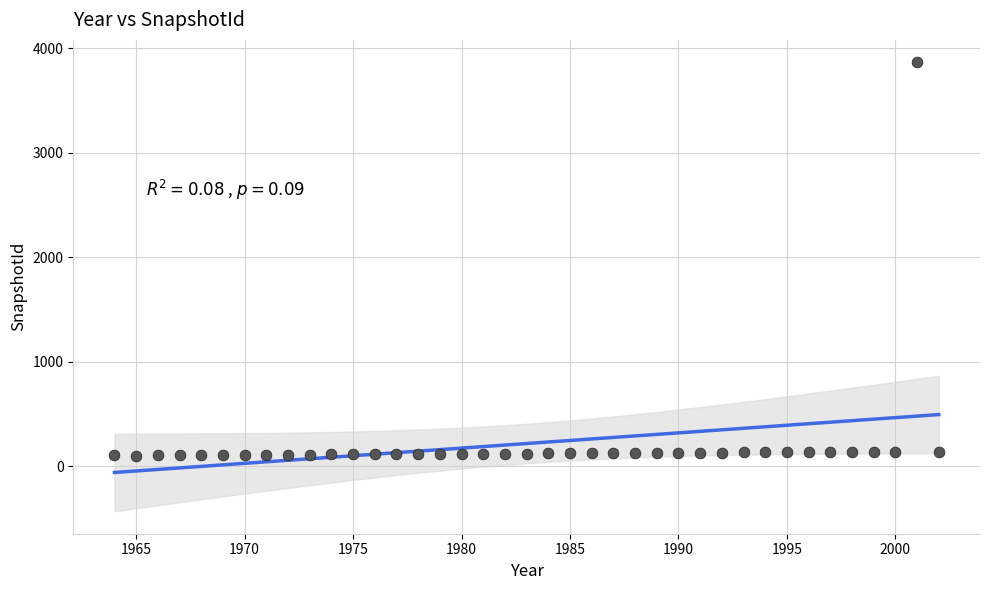

What is the range of X values (max minus min)?

38